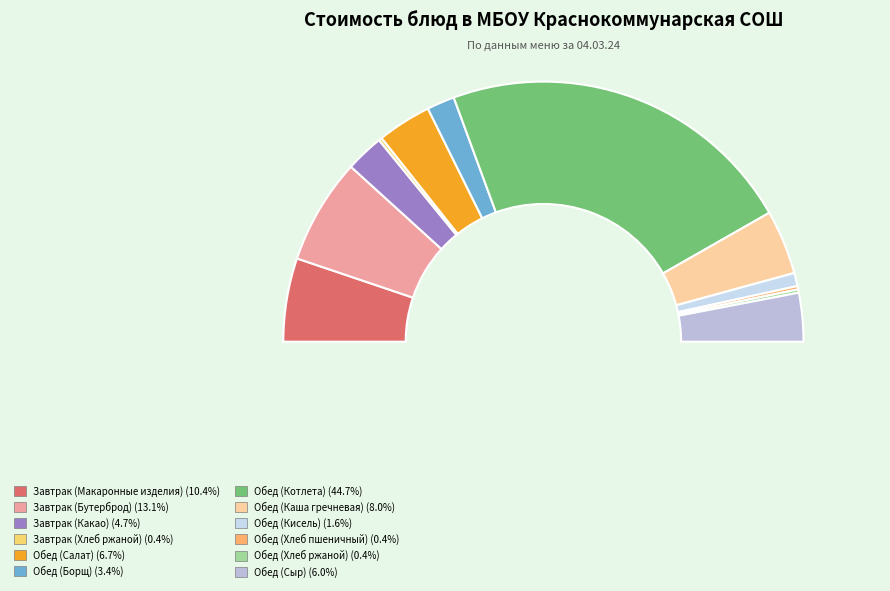

Does Обед (Хлеб пшеничный) account for over 50% of the chart?

No